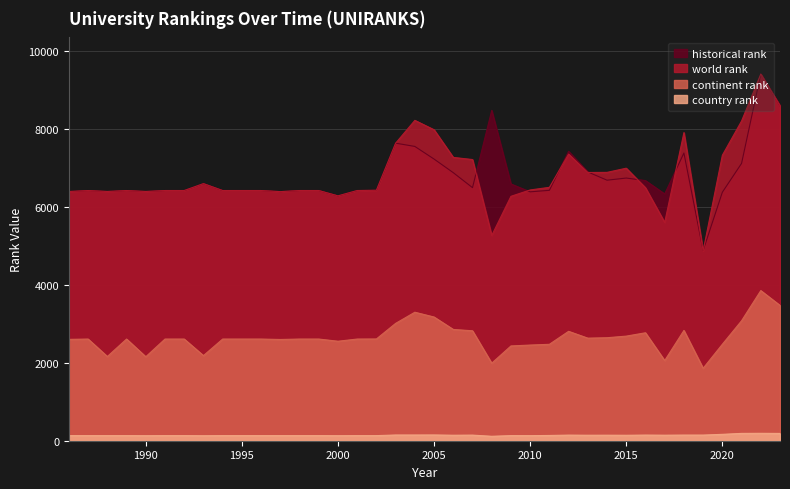

At which category is the sum across all series the highest?

2022